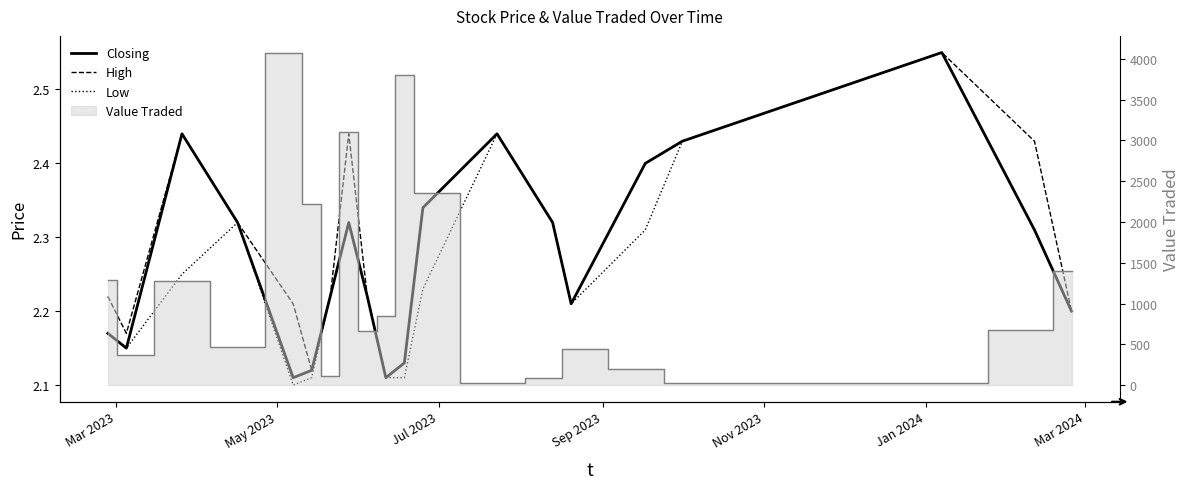

Is the value of High at 9 greater than the value of Closing at 11?

No